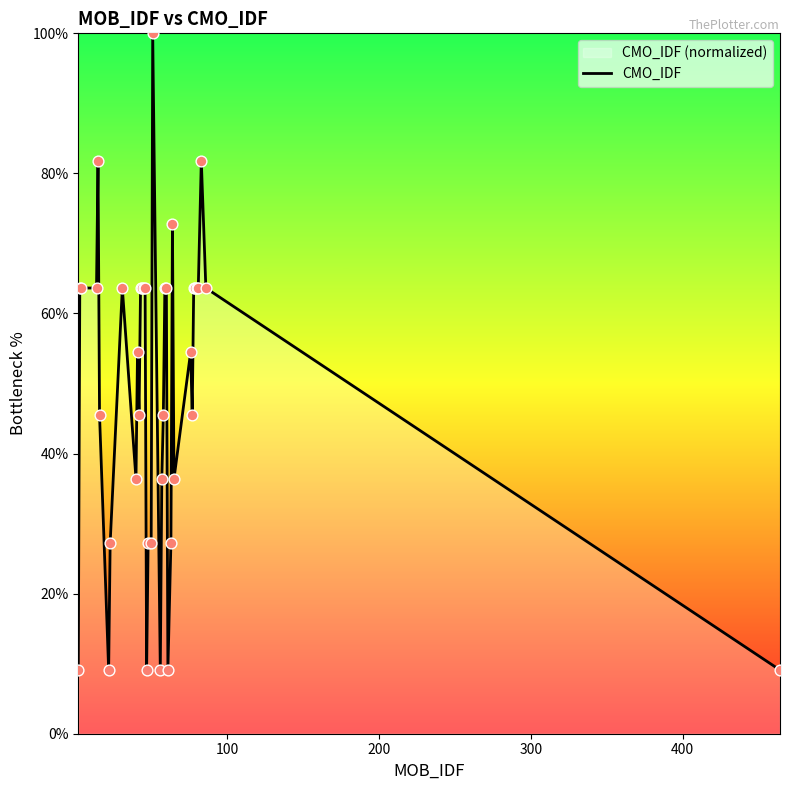

What is the minimum value shown in the chart?

9.1